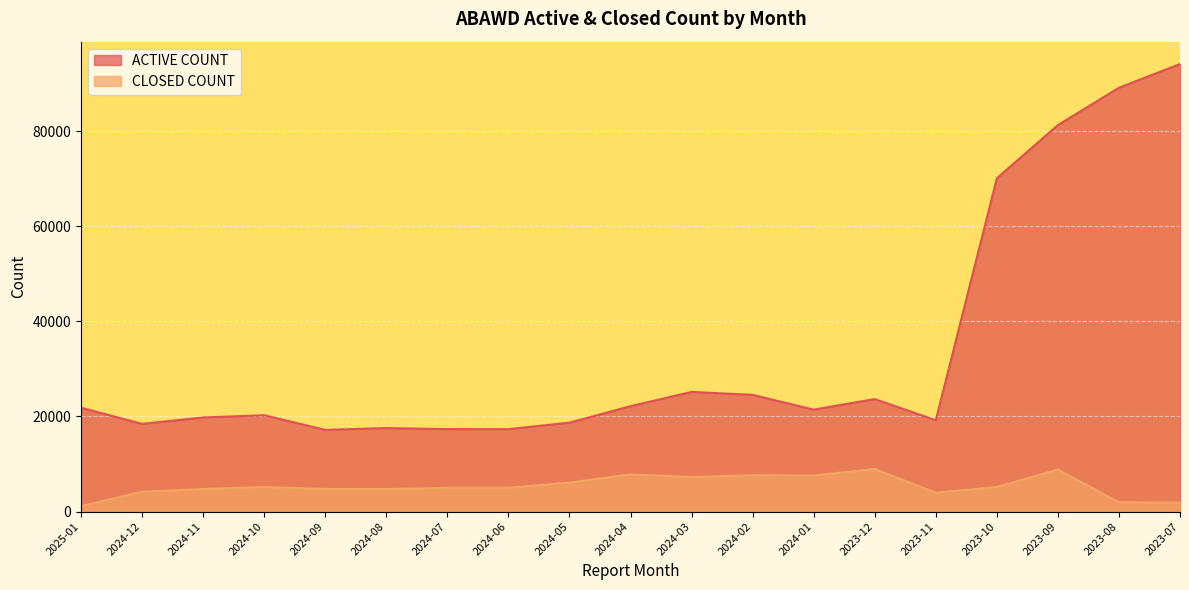

What is the label of the 7th point from the left?

2024-07